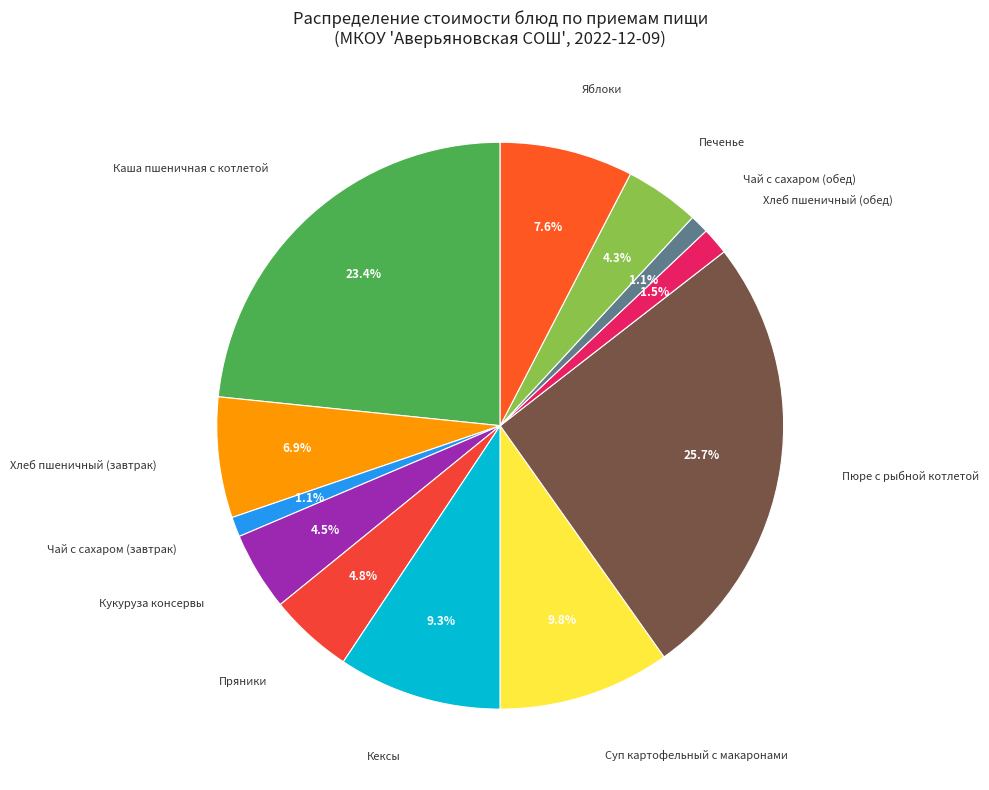

How many slices are in this pie chart?

12